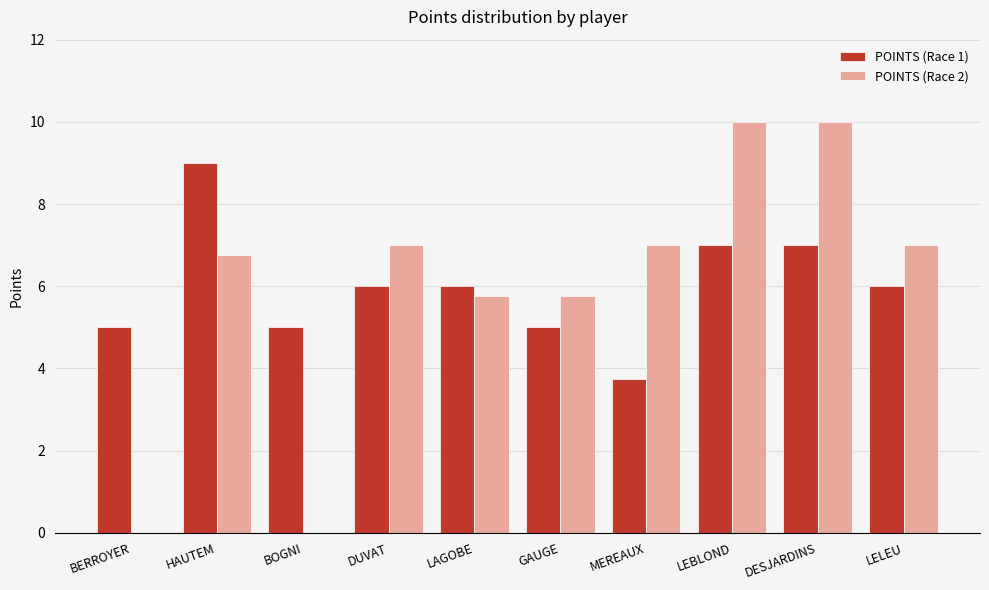

What is the total value across all series at BERROYER?

5.0